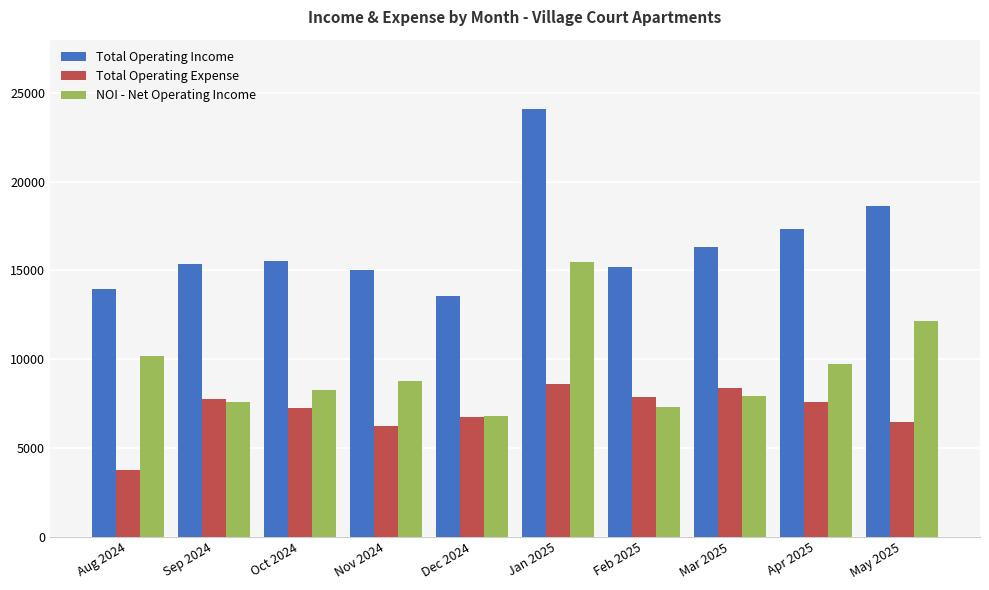

List the series in order of their overall mean, lowest first.

Total Operating Expense, NOI - Net Operating Income, Total Operating Income